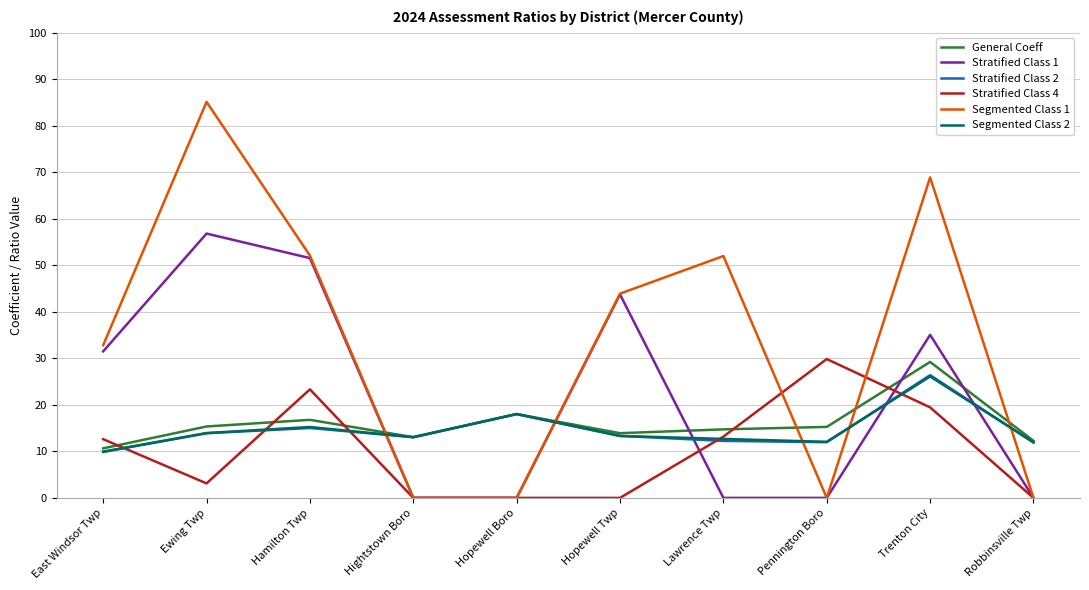

Is it true that General Coeff equals 13.1 at Hightstown Boro?

True